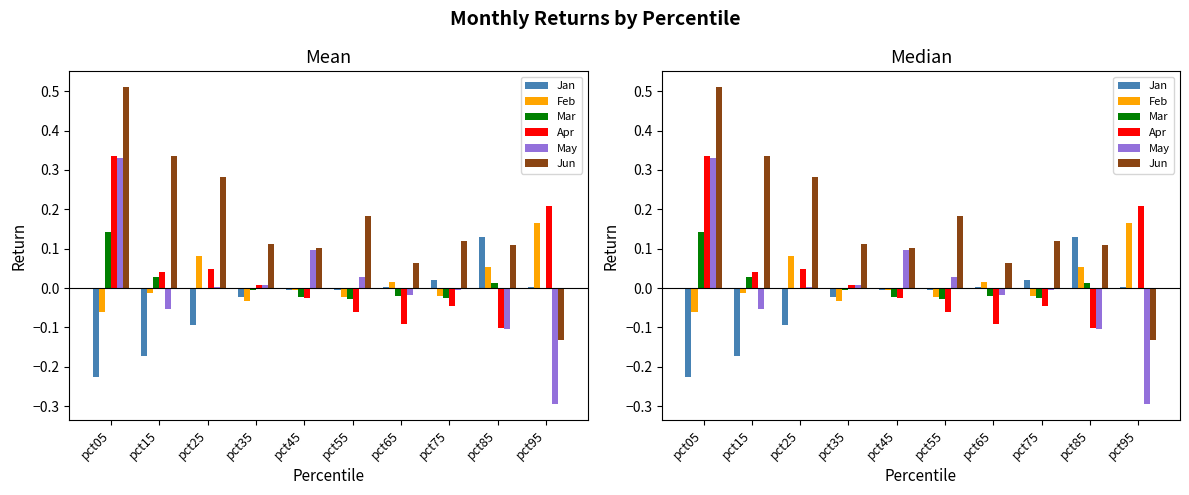

Reading left to right, what are all the values shown in this chart?

Jan: pct05=-0.2	pct15=-0.2	pct25=-0.1	pct35=-0.0	pct45=-0.0	pct55=-0.0	pct65=0.0	pct75=0.0	pct85=0.1	pct95=0.0
Feb: pct05=-0.1	pct15=-0.0	pct25=0.1	pct35=-0.0	pct45=-0.0	pct55=-0.0	pct65=0.0	pct75=-0.0	pct85=0.1	pct95=0.2
Mar: pct05=0.1	pct15=0.0	pct25=0.0	pct35=-0.0	pct45=-0.0	pct55=-0.0	pct65=-0.0	pct75=-0.0	pct85=0.0	pct95=0.0
Apr: pct05=0.3	pct15=0.0	pct25=0.0	pct35=0.0	pct45=-0.0	pct55=-0.1	pct65=-0.1	pct75=-0.0	pct85=-0.1	pct95=0.2
May: pct05=0.3	pct15=-0.1	pct25=0.0	pct35=0.0	pct45=0.1	pct55=0.0	pct65=-0.0	pct75=-0.0	pct85=-0.1	pct95=-0.3
Jun: pct05=0.5	pct15=0.3	pct25=0.3	pct35=0.1	pct45=0.1	pct55=0.2	pct65=0.1	pct75=0.1	pct85=0.1	pct95=-0.1